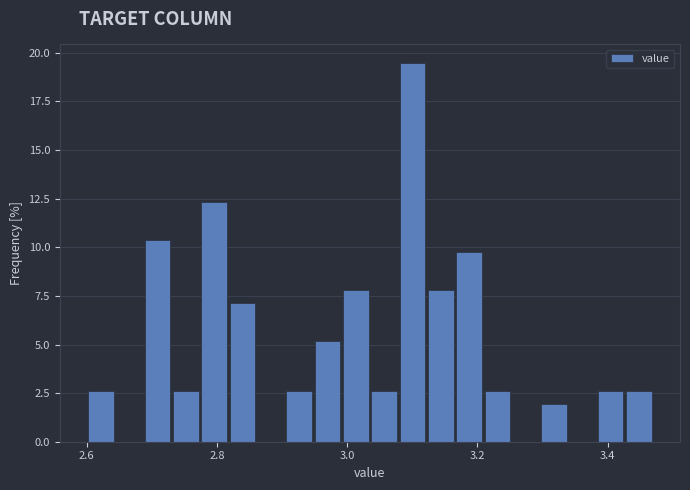

Read against the x-axis, roughly where is the centre of the tallest bar?

3.10